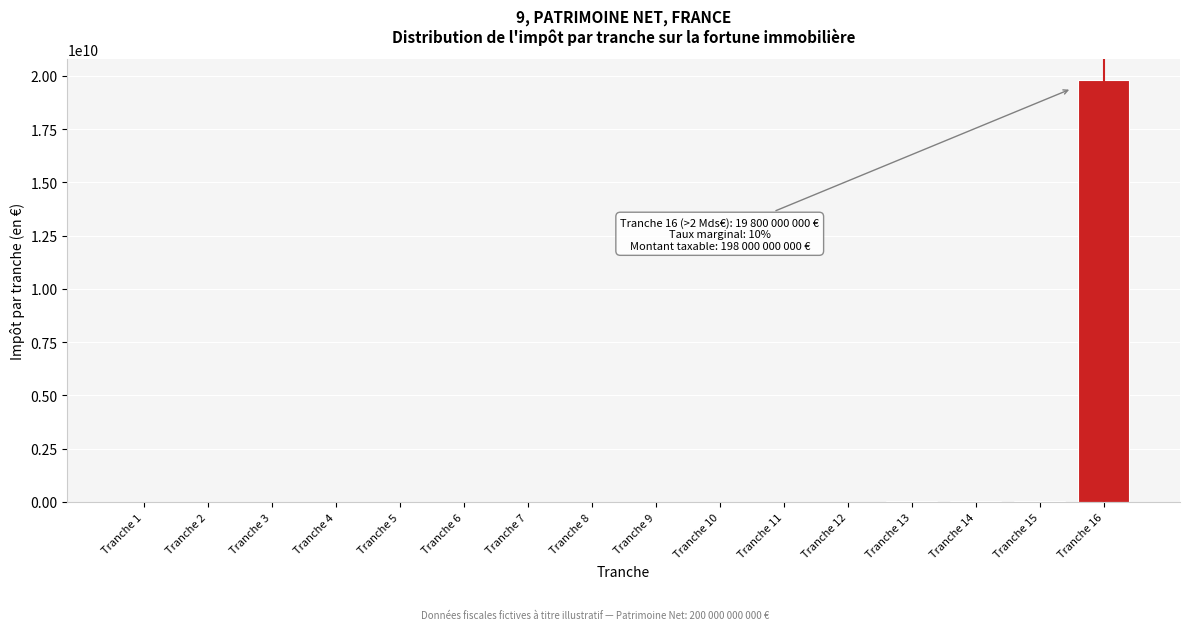

At which category does the chart reach its peak across all series?

Tranche 16